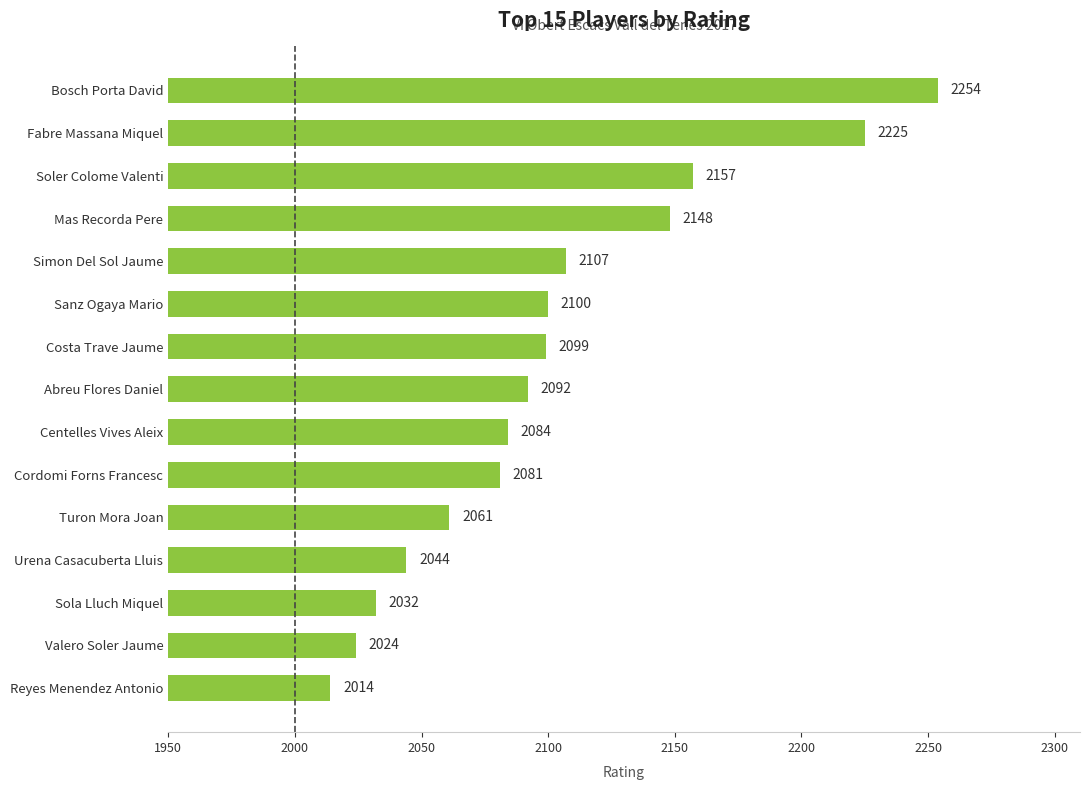

Reading bottom to top, what are all the values shown in this chart?

2014	2024	2032	2044	2061	2081	2084	2092	2099	2100	2107	2148	2157	2225	2254